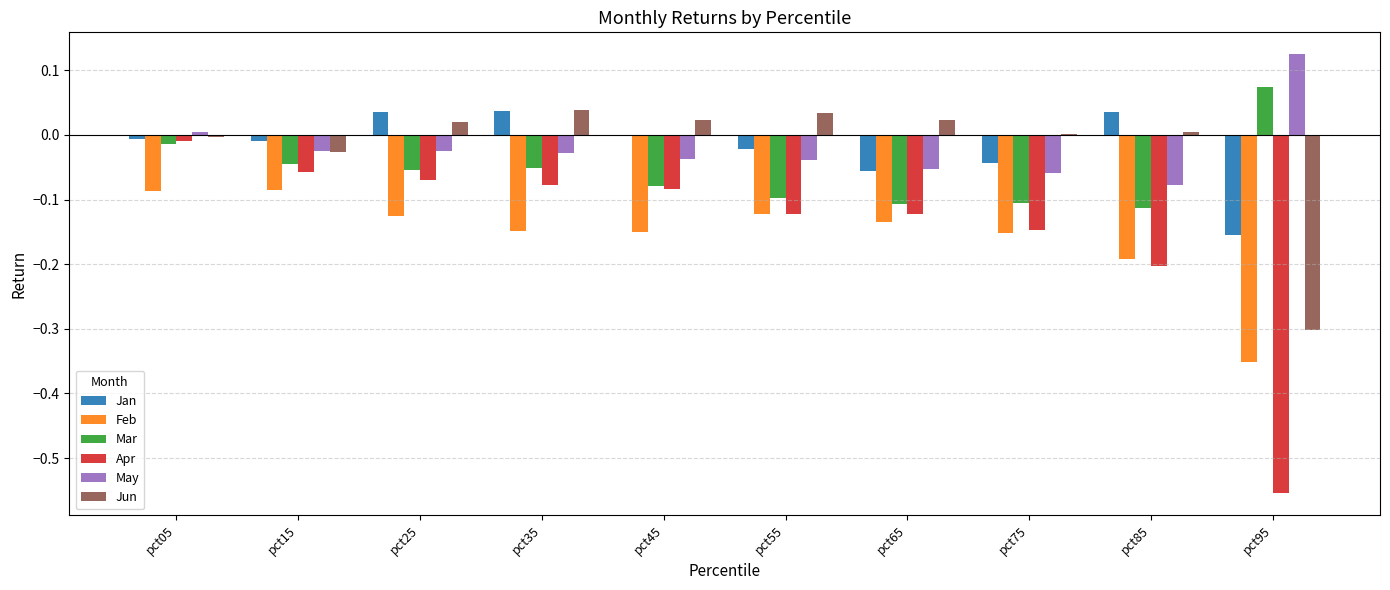

Which series changed the most between pct65 and pct95?

Apr